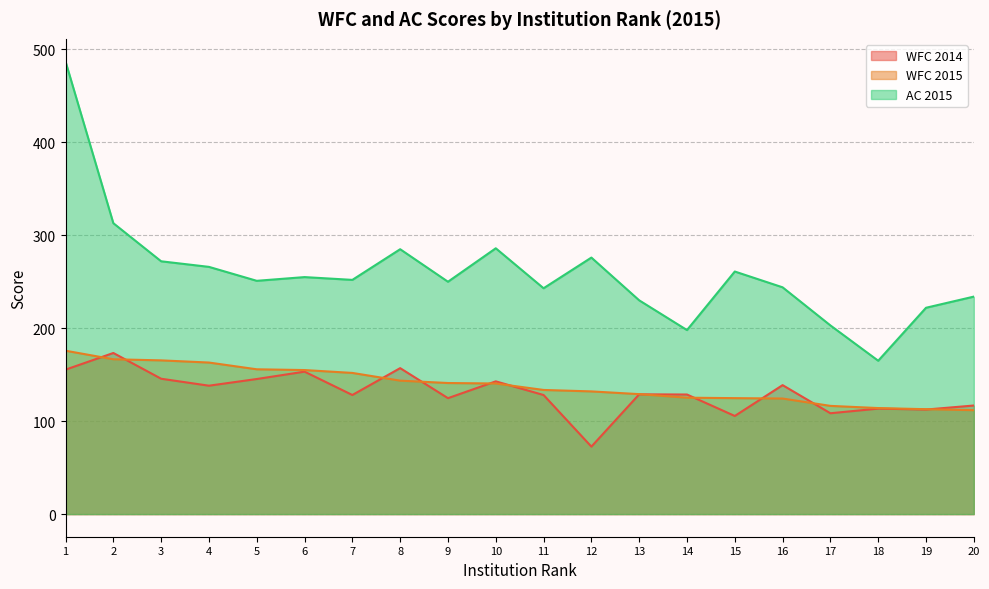

How many lines are shown in the chart?

3